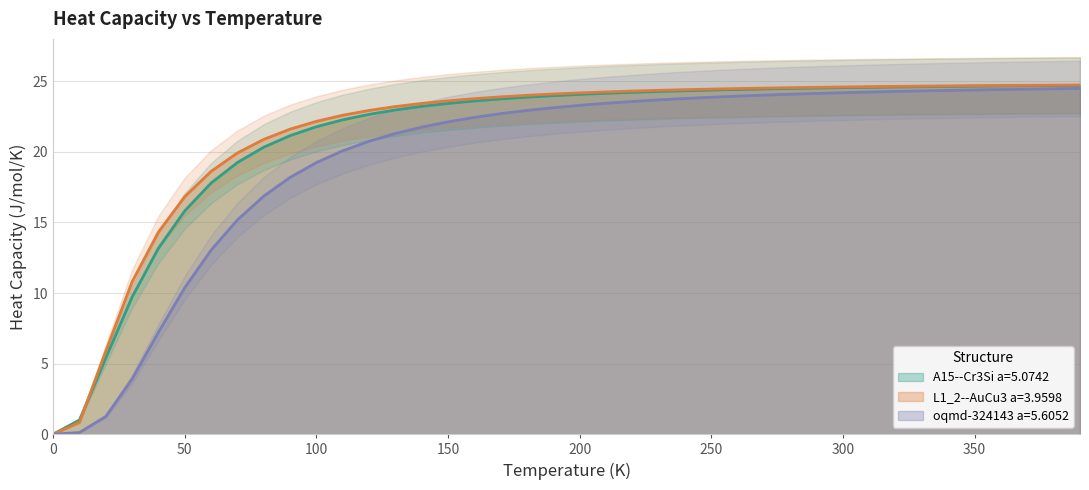

What is the average value of the A15--Cr3Si a=5.0742 series?

21.1